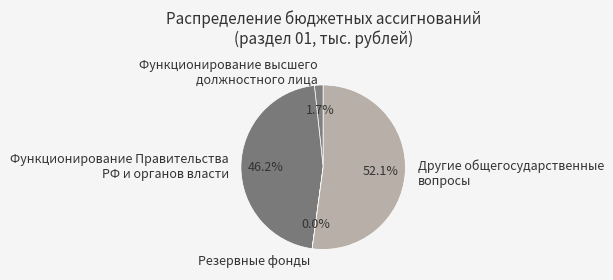

What portion of the pie excludes Другие общегосударственные вопросы?

47.9%